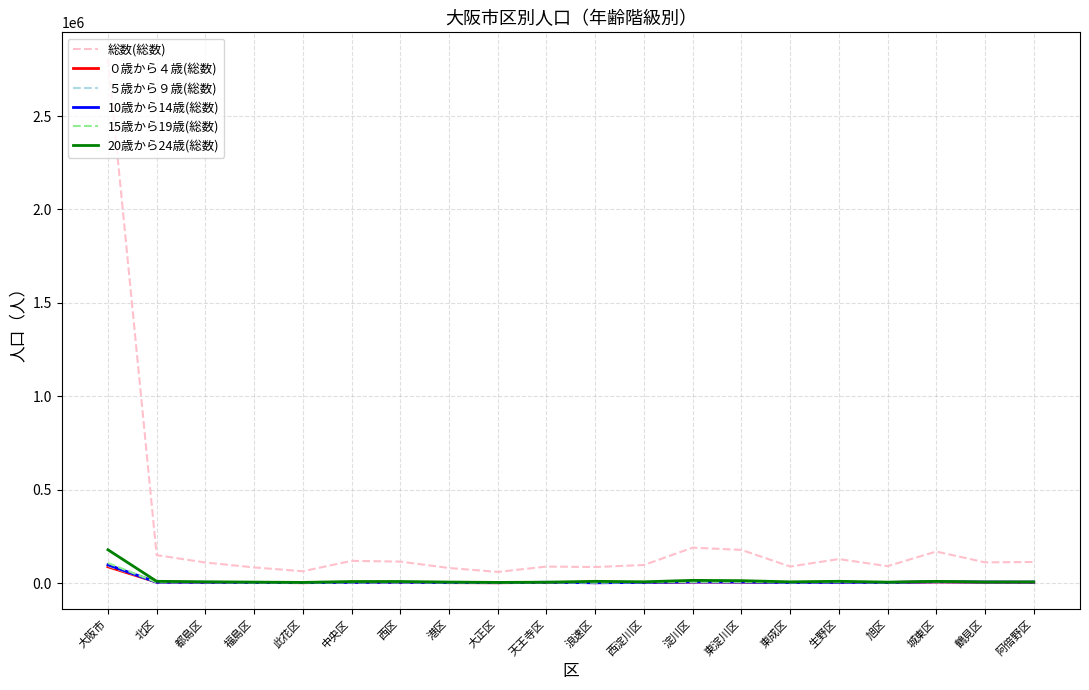

The value of 15歳から19歳(総数) at 此花区 is 2729. True or false?

True